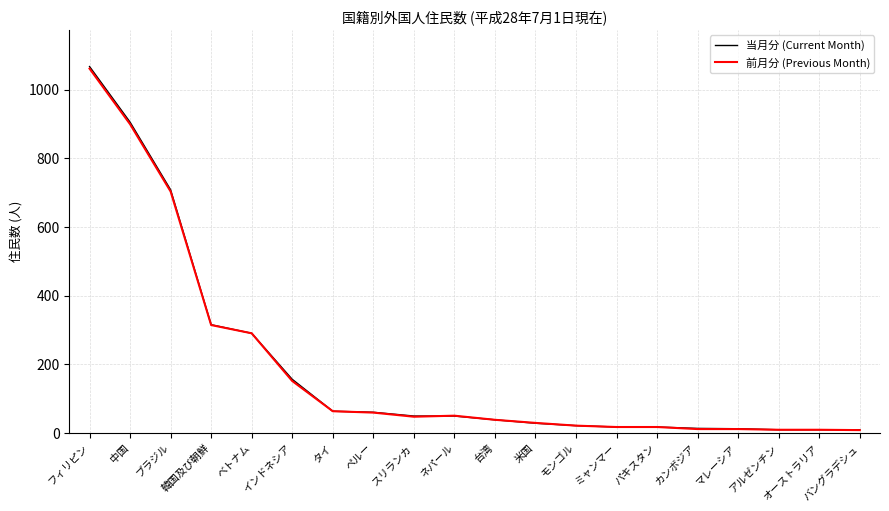

The value of 当月分 (Current Month) at ベトナム is 290. True or false?

True